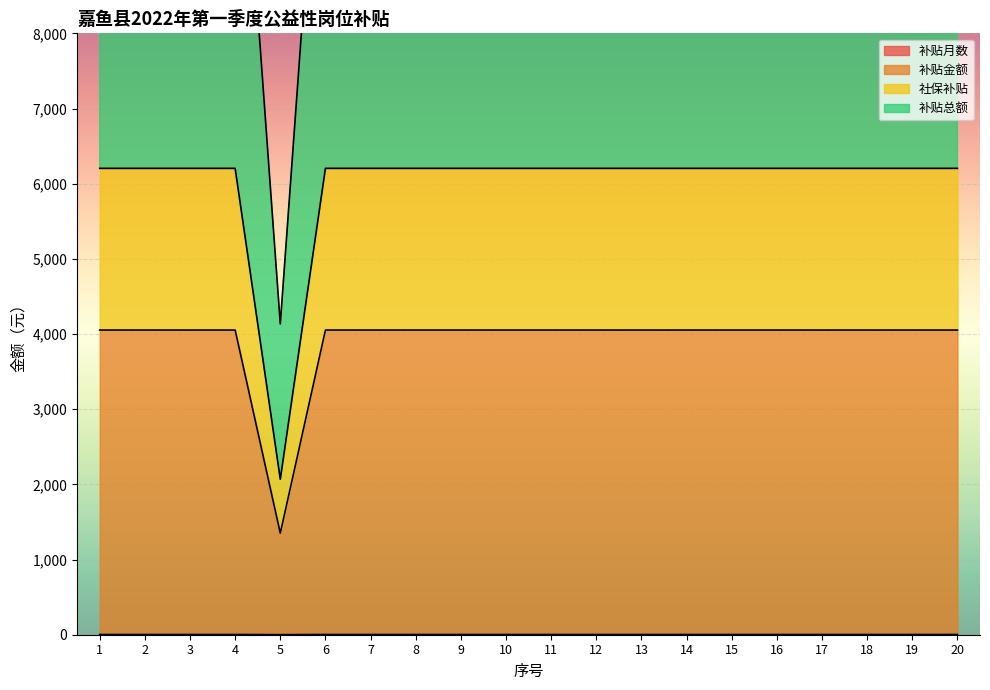

Is it true that 社保补贴 equals 2838 at 4?

False